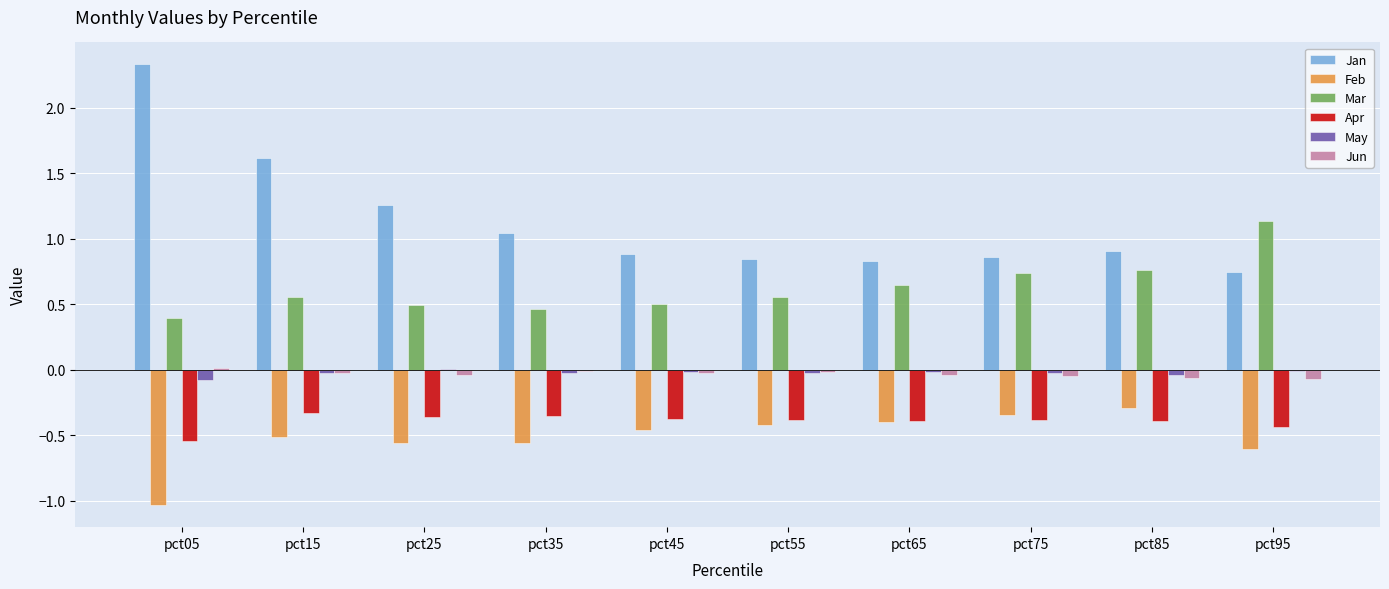

What is the sum of all Jan values?

11.3